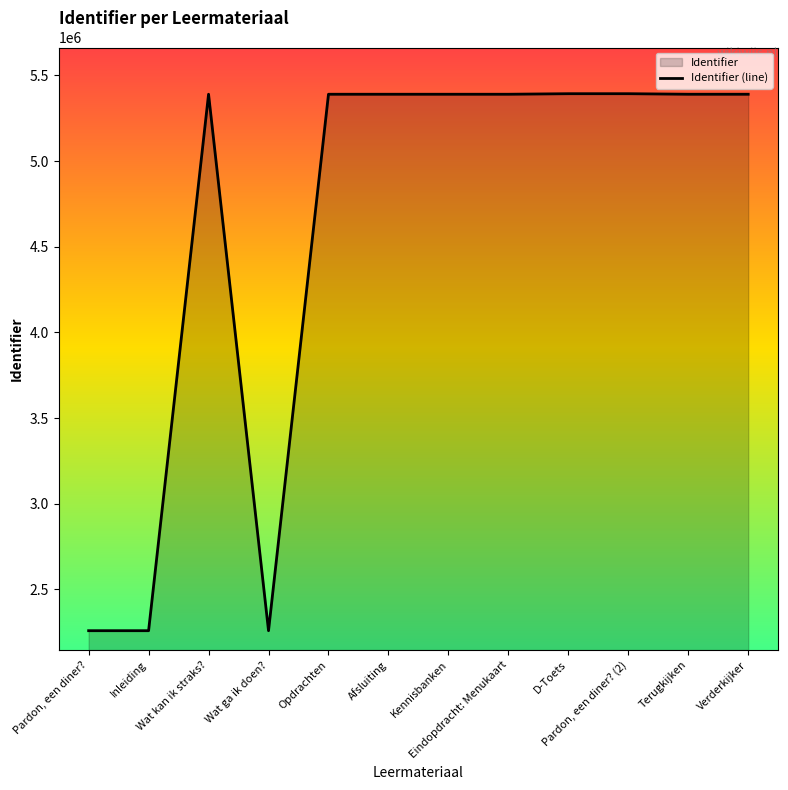

What is the sum of all values?

55289369